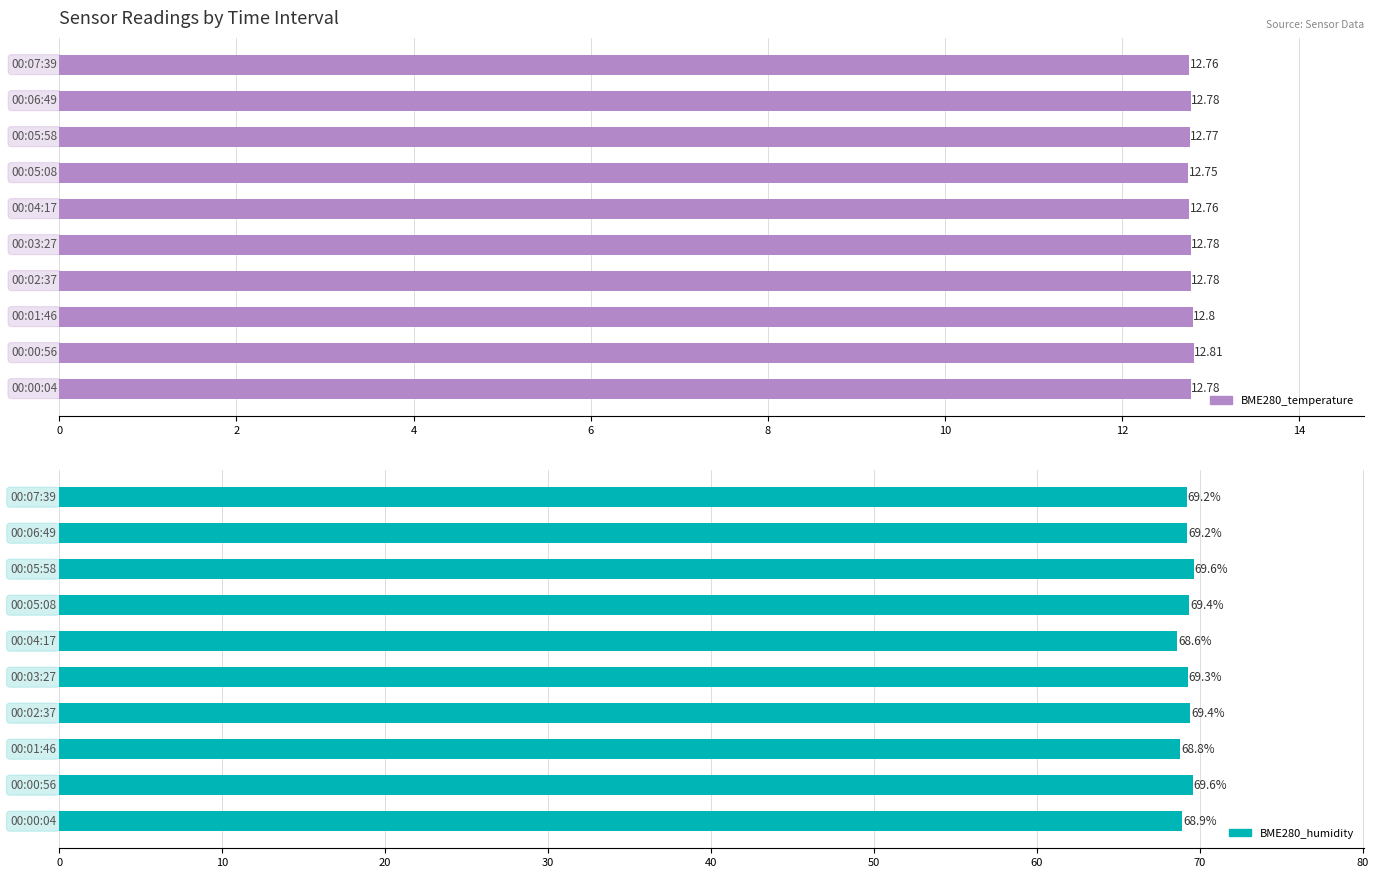

What is the difference between the maximum and second lowest values in the BME280_temperature series?

0.1